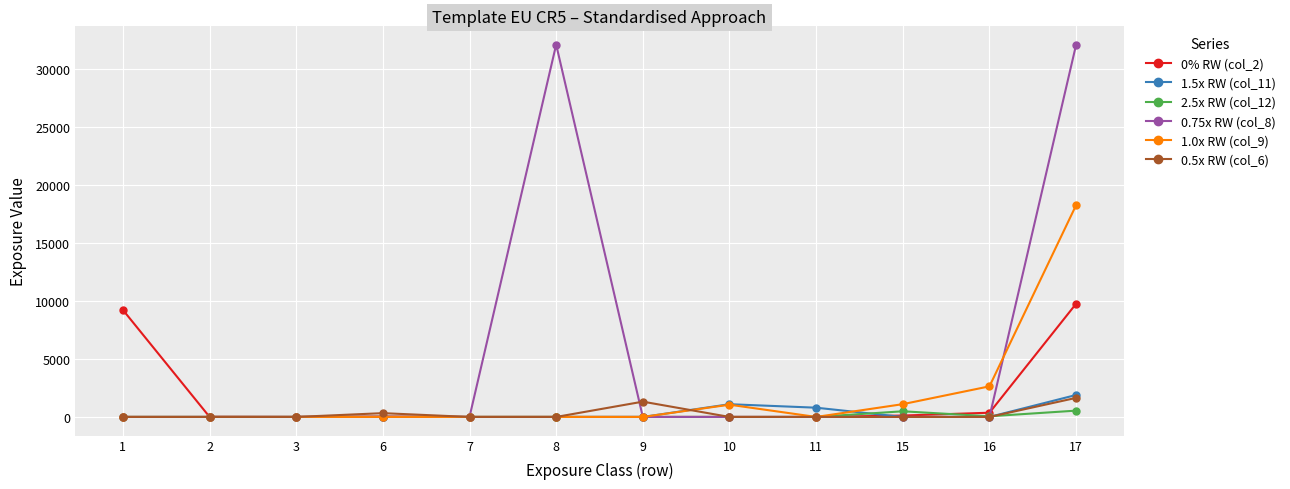

Is the value of 1.5x RW (col_11) at 11 greater than the value of 0.5x RW (col_6) at 6?

Yes